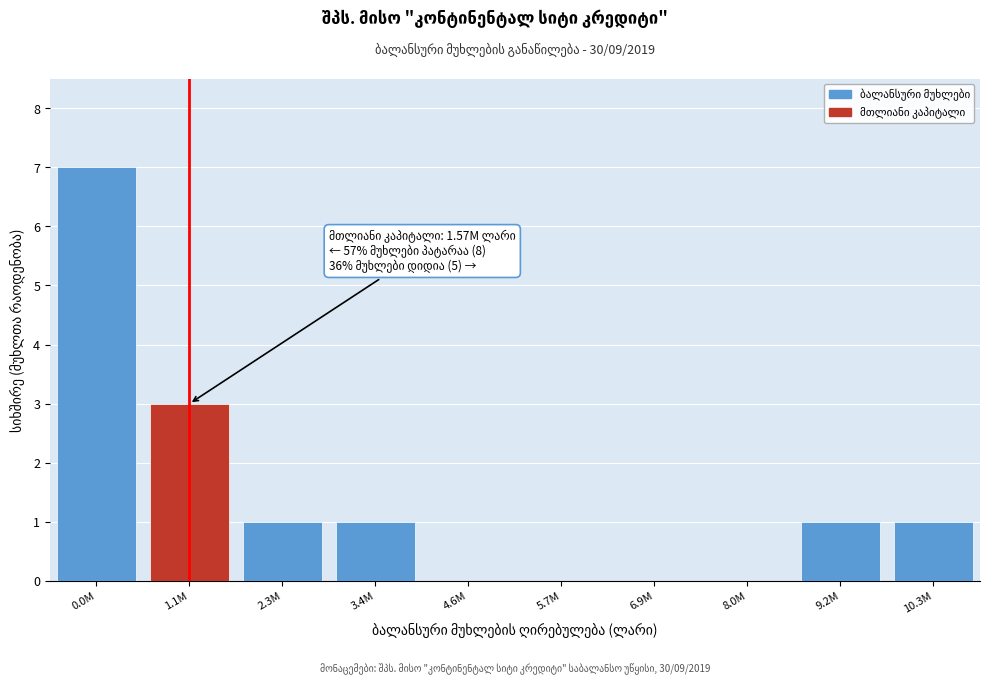

Reading right to left, transcribe all the data shown in this chart.

10.3M=1	9.2M=1	8.0M=0	6.9M=0	5.7M=0	4.6M=0	3.4M=1	2.3M=1	1.1M=3	0.0M=7